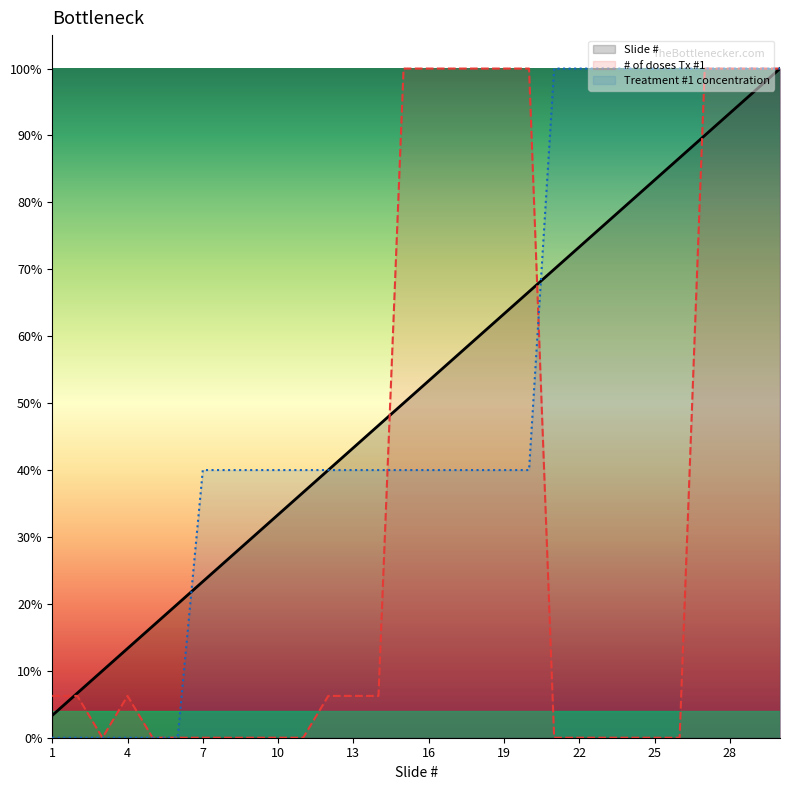

At which label does Slide # reach its minimum?

1